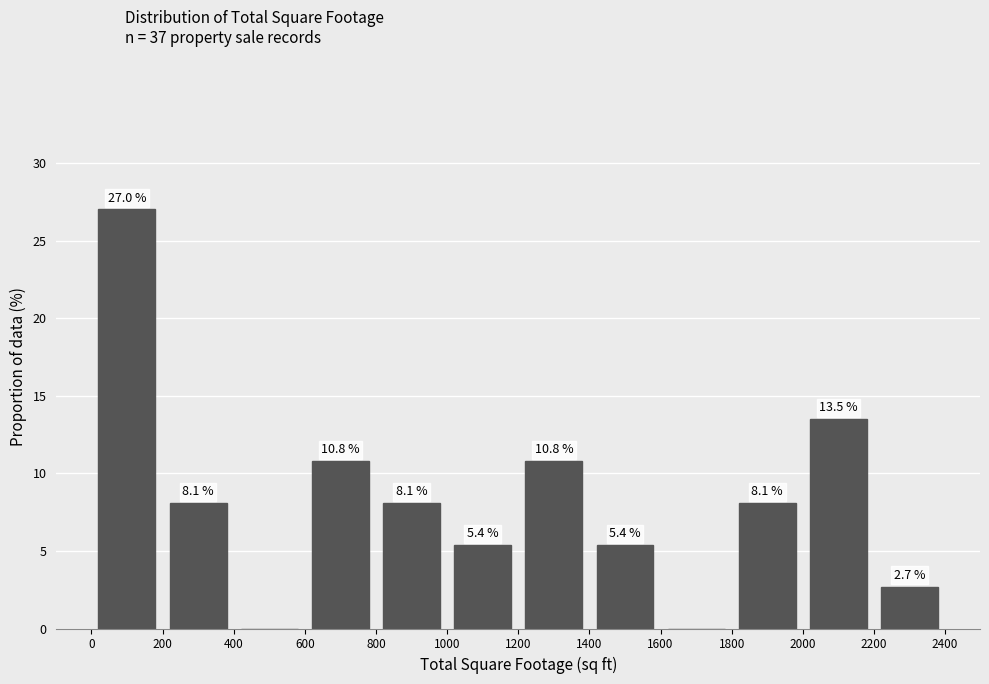

Which range on the x-axis has the tallest bar?

0 to 200